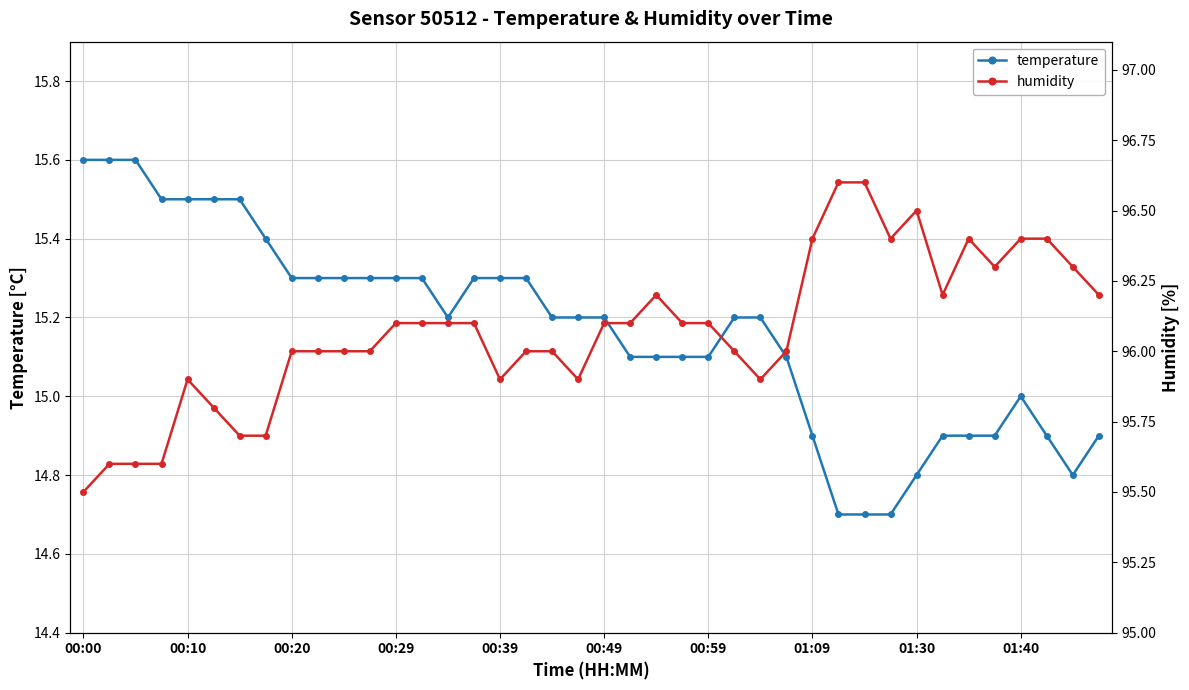

How many lines are shown in the chart?

2